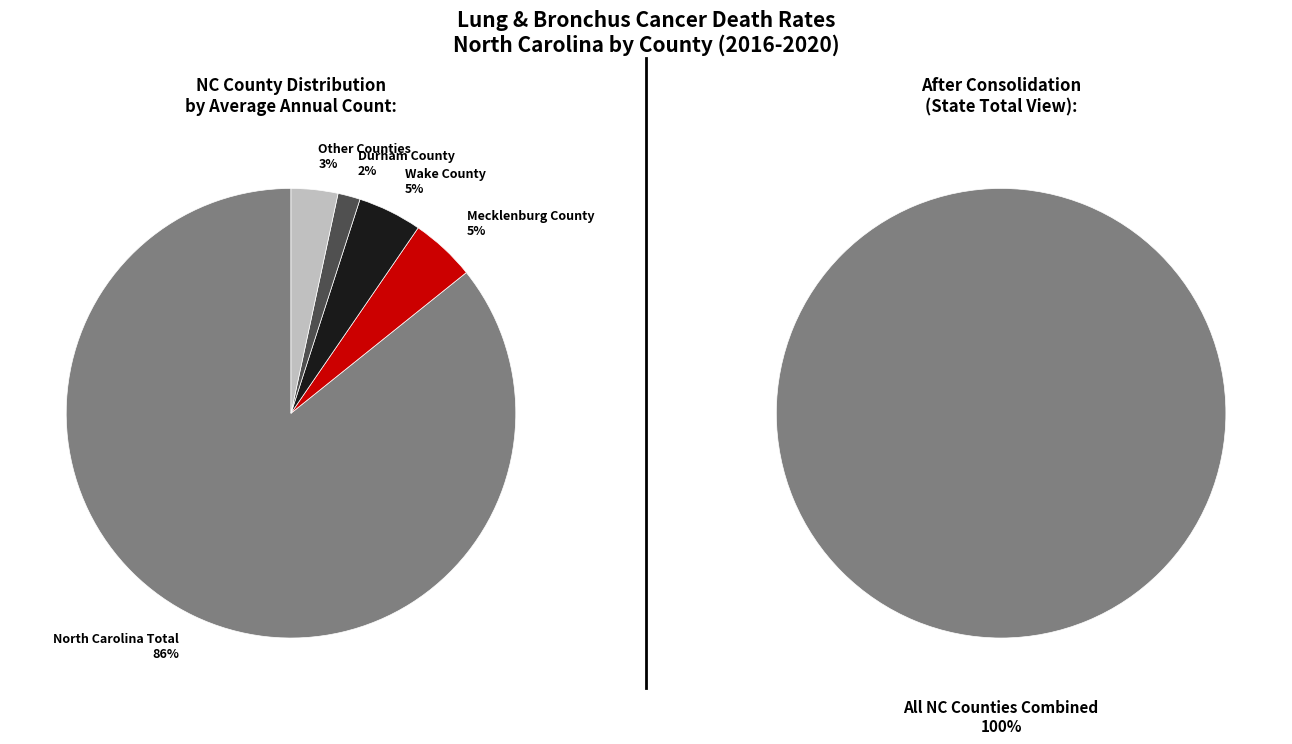

Does any single category account for the majority?

Yes